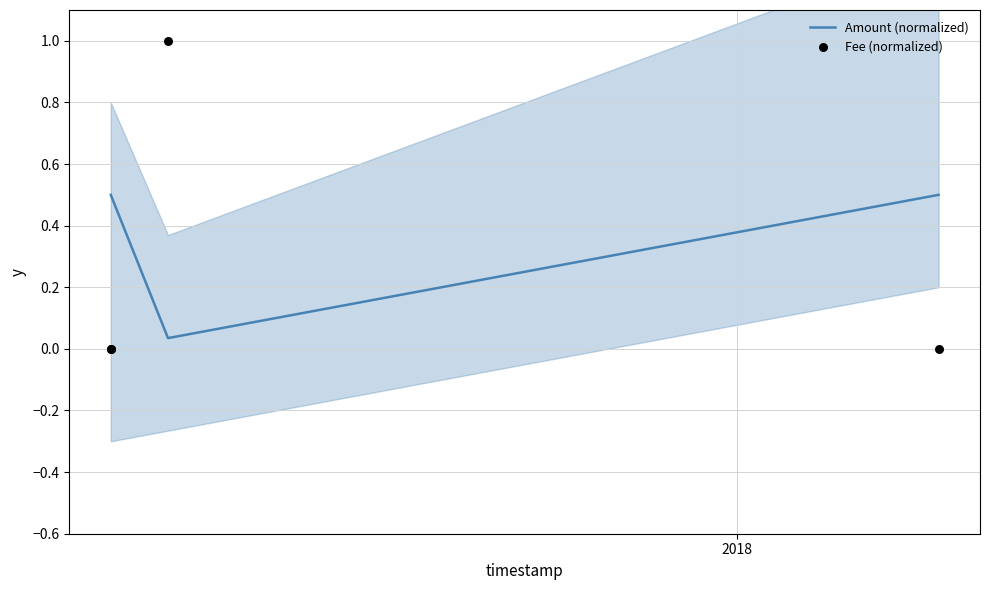

Which series has the largest Y range (max minus min)?

Fee (normalized)